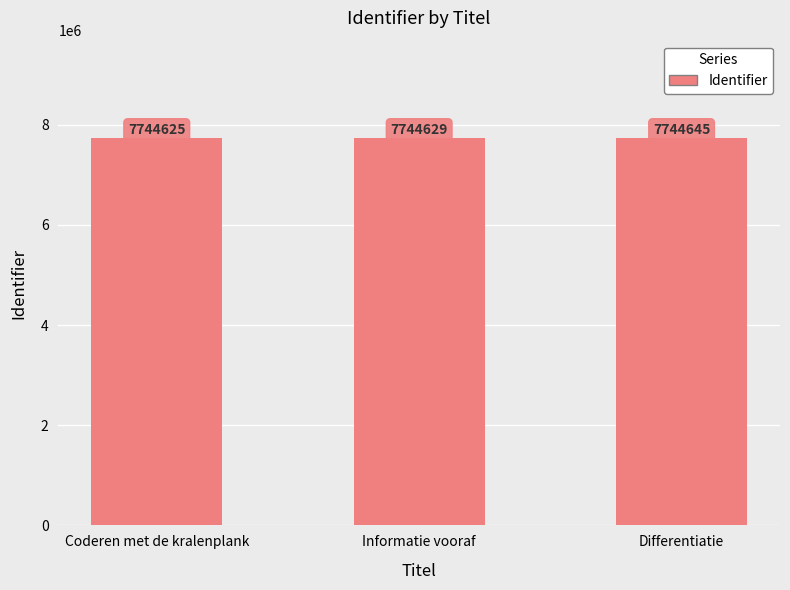

Count the values in the range 7744625 to 7744645.

3